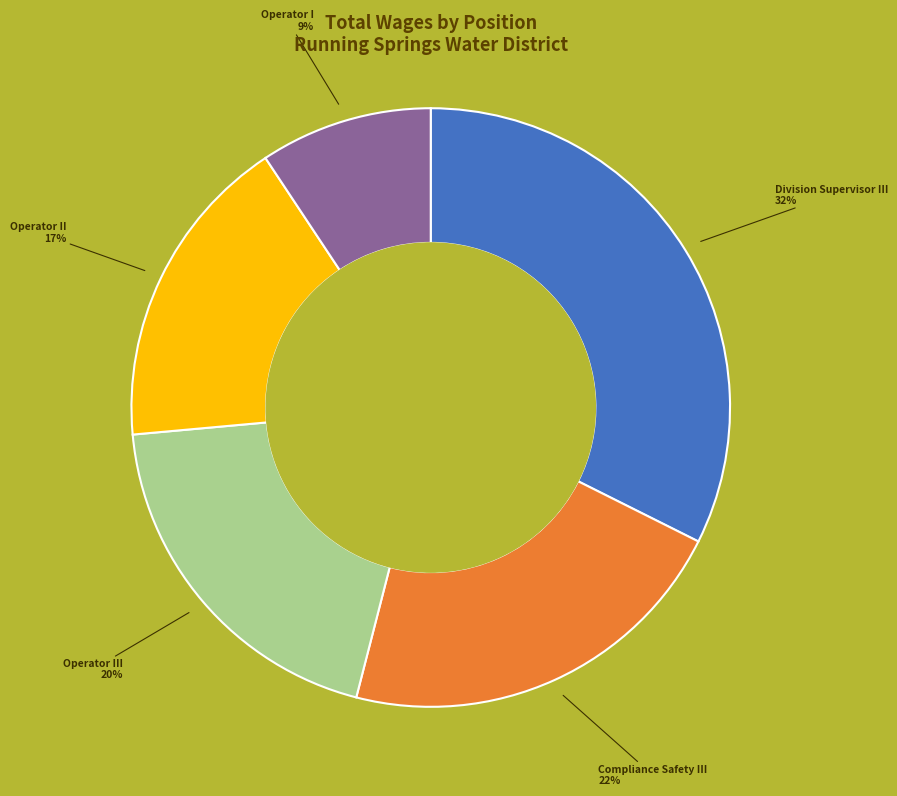

Which slice is the smallest?

Operator I